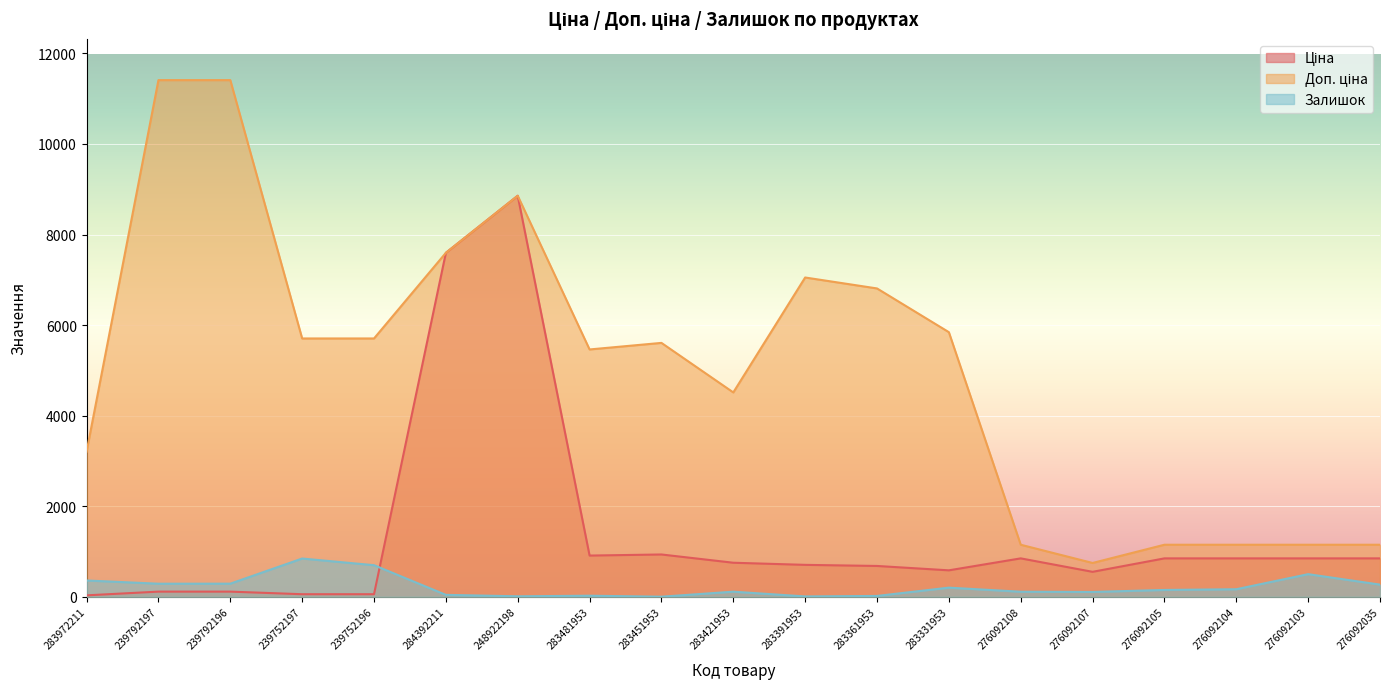

Which category has the highest value across all series?

239792197